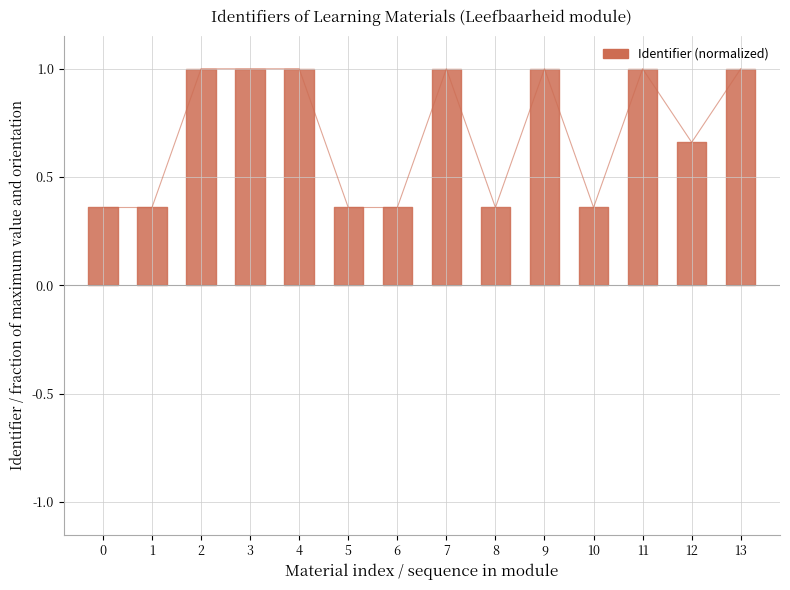

Is it true that the value at 5 is 0.2?

False